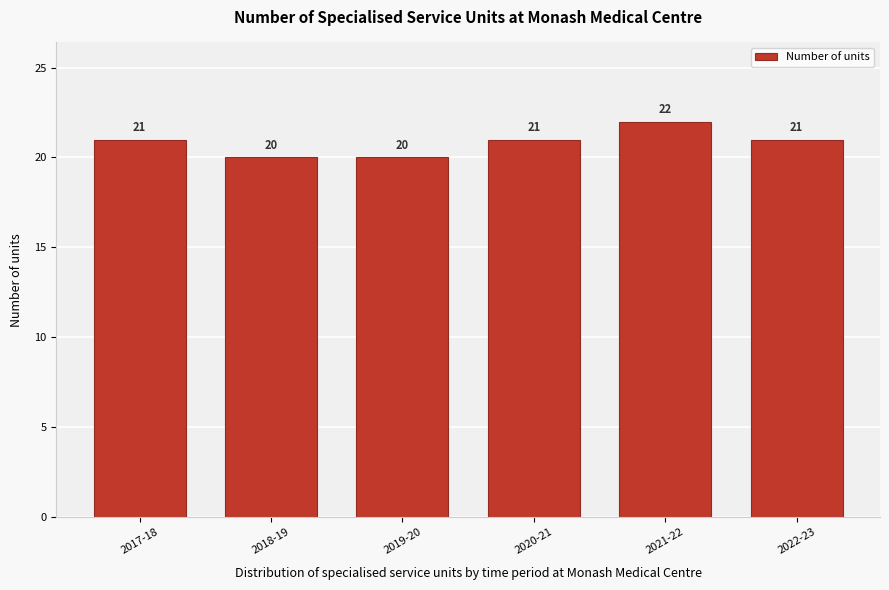

Reading left to right, list all the values displayed in this chart.

21	20	20	21	22	21